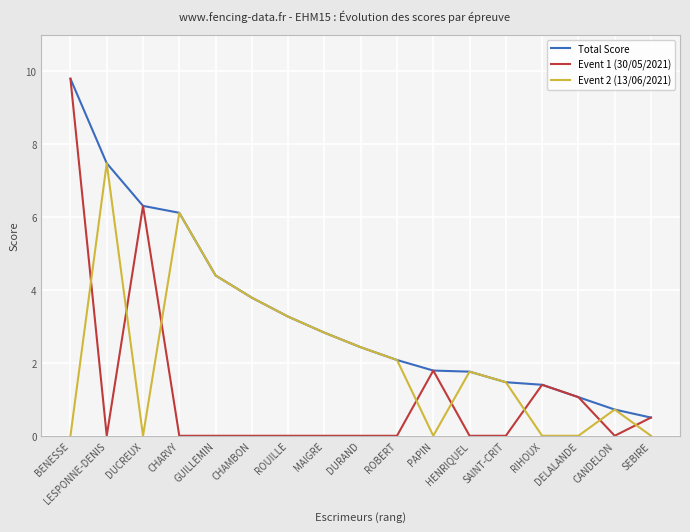

What is the greatest value displayed?

9.8